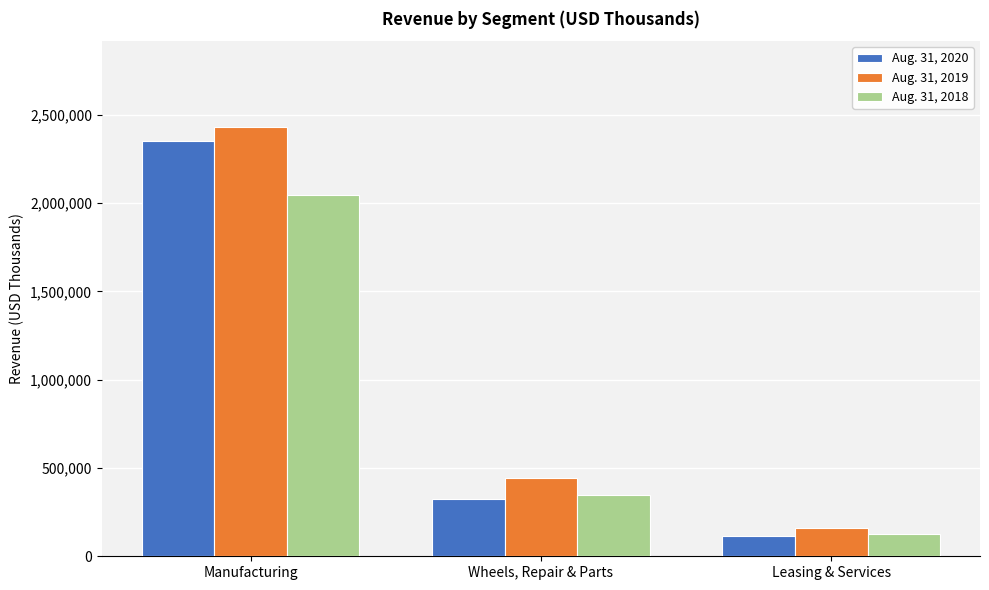

List the series in order of their overall mean, highest first.

Aug. 31, 2019, Aug. 31, 2020, Aug. 31, 2018